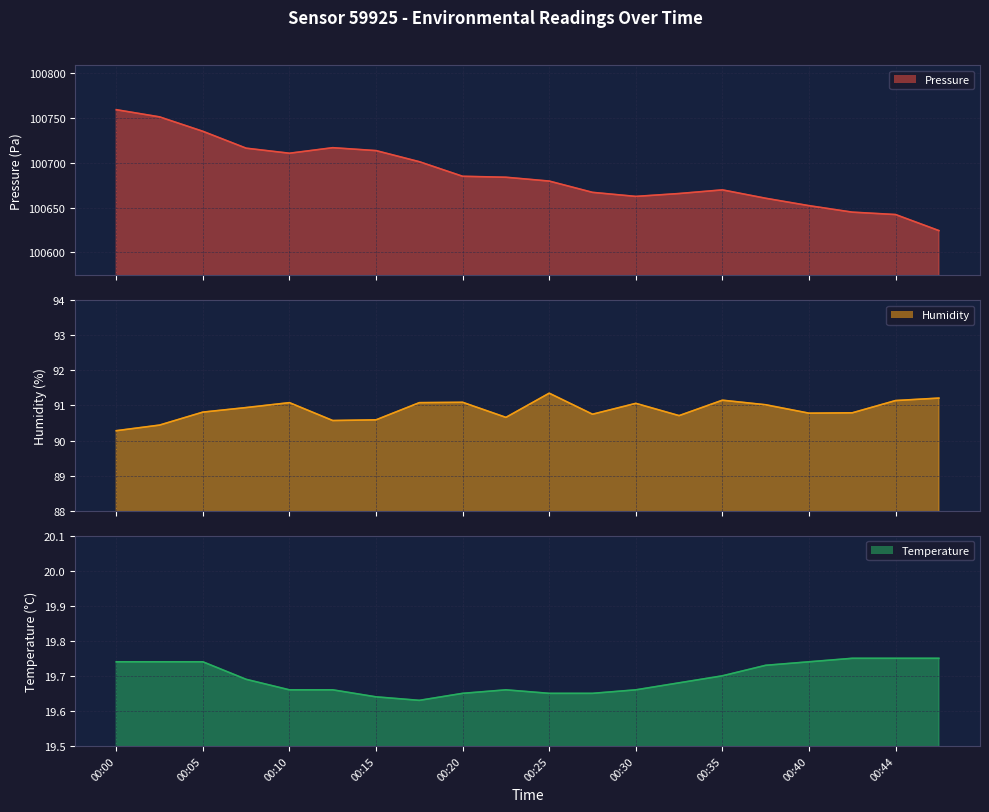

Does the chart have visible grid lines?

Yes